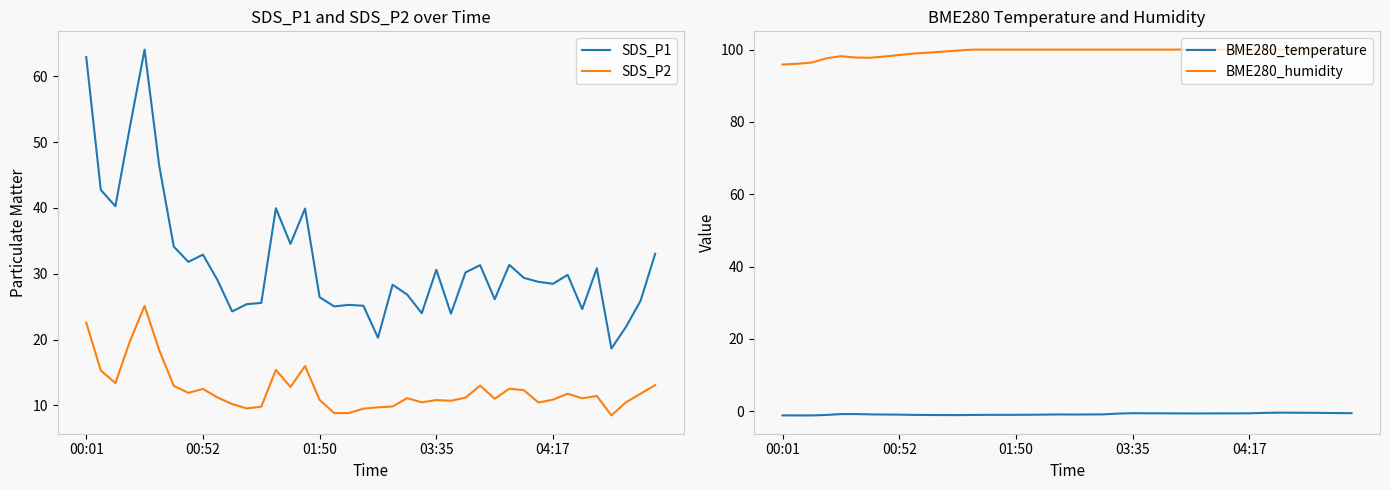

What is the smallest value displayed?

-1.2